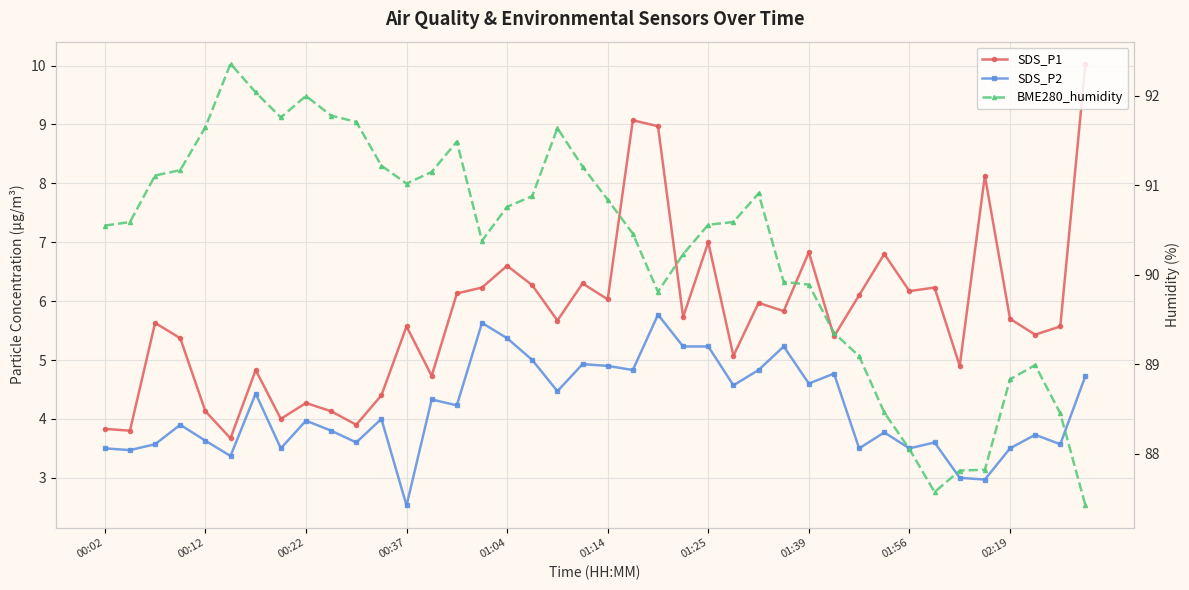

Is the value of BME280_humidity at 26 greater than the value of SDS_P1 at 10?

Yes